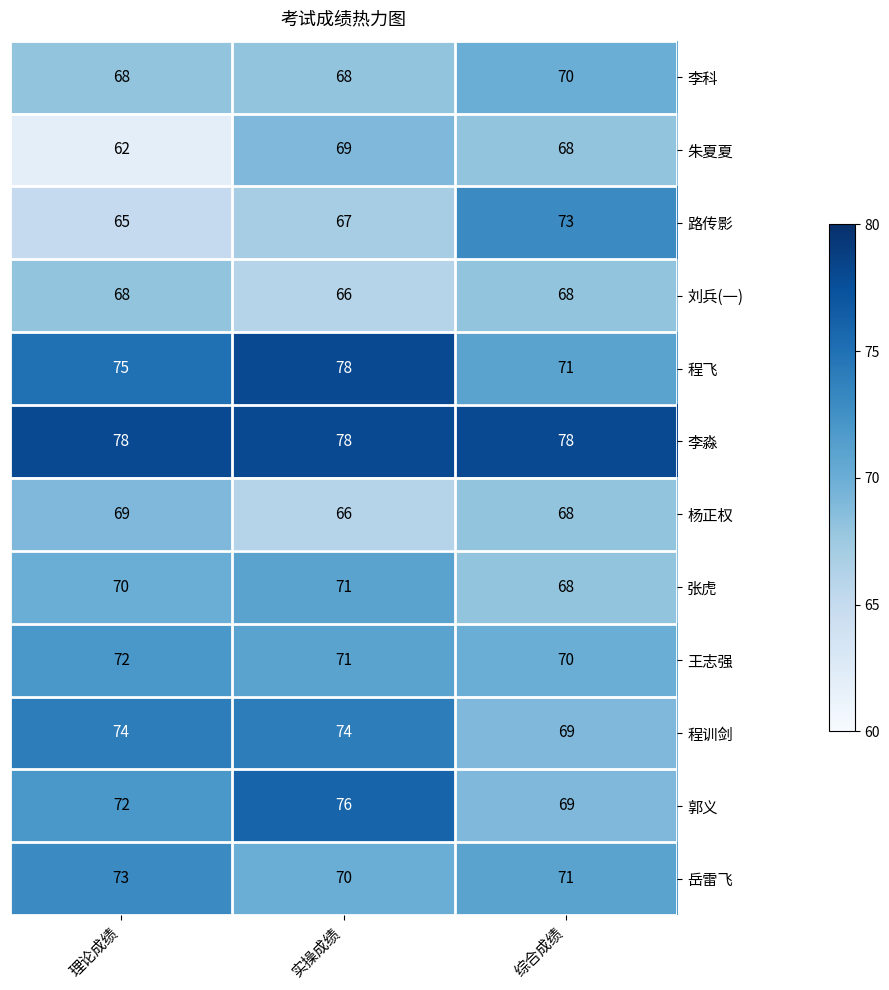

At which label does 朱夏夏 reach its minimum?

理论成绩